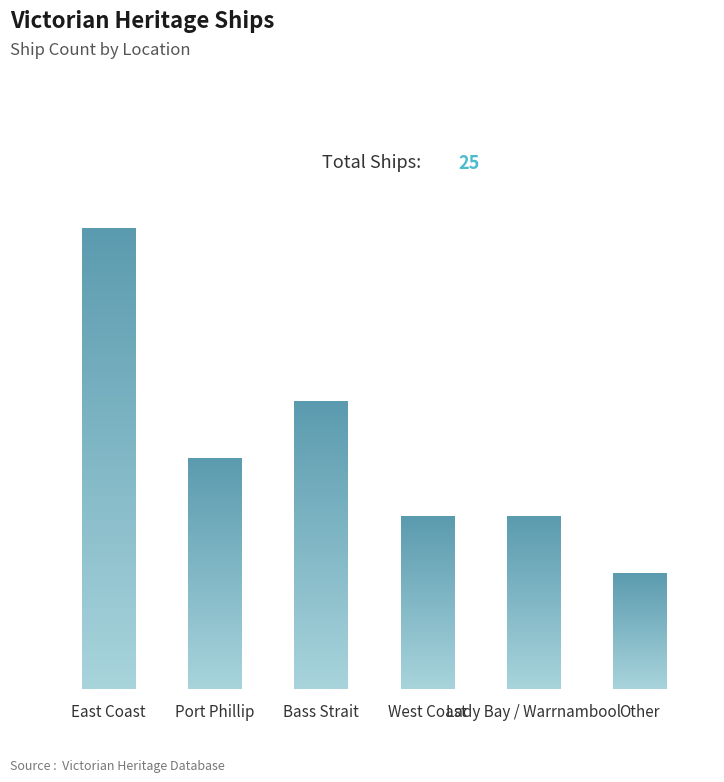

How many values are between 3 and 5?

4